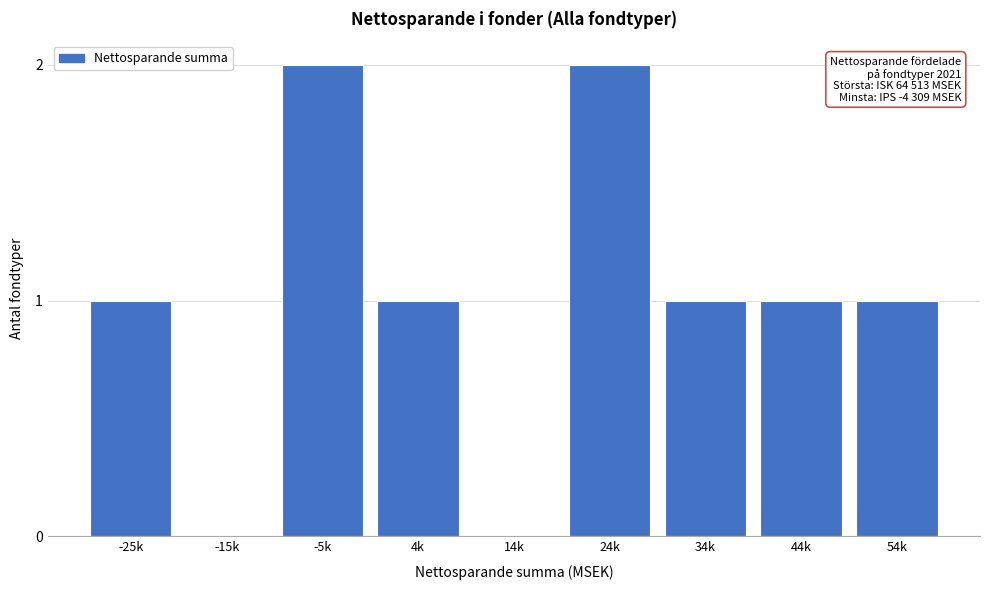

Reading left to right, list all the values displayed in this chart.

-25k=1	-15k=0	-5k=2	4k=1	14k=0	24k=2	34k=1	44k=1	54k=1